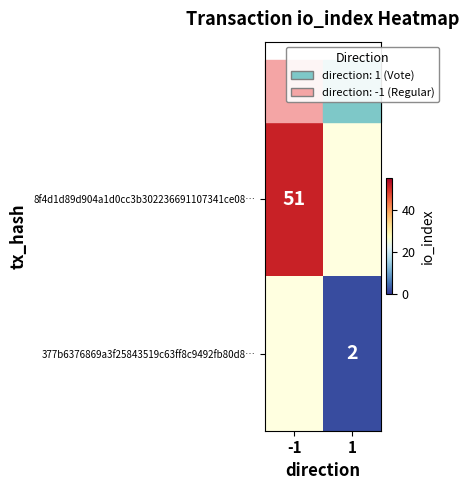

List the labels in order of 8f4d1d89d904a1d0cc3b302236691107341ce08… value, smallest first.

-1, 1